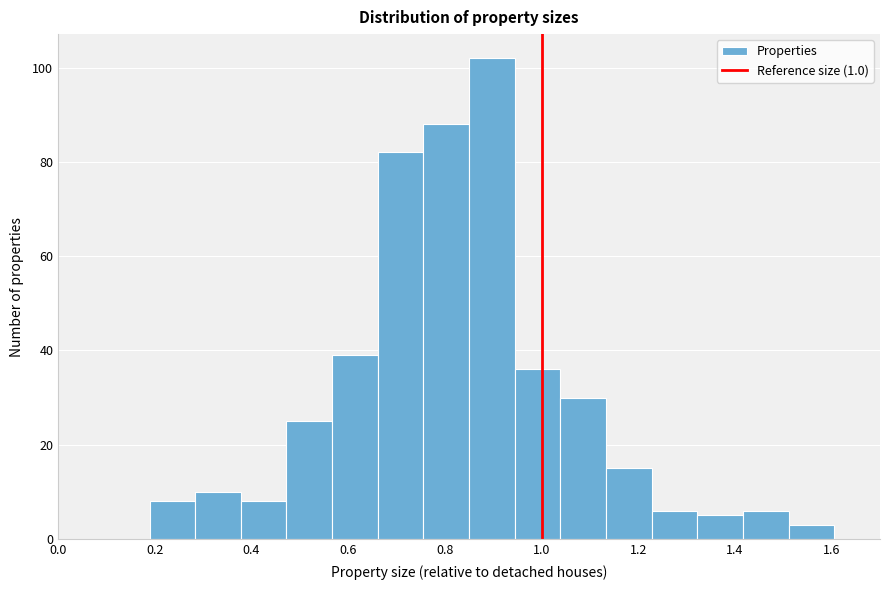

Reading left to right, transcribe this chart: for each bar, give the range it covers on the x-axis and its height. Neither the bar edges nor the heights are printed on the chart, so give them approximately, as read against the axes.

0.00 to 0.10: 0
0.10 to 0.18: 0
0.18 to 0.28: 8
0.28 to 0.38: 10
0.38 to 0.48: 8
0.48 to 0.56: 26
0.56 to 0.66: 40
0.66 to 0.76: 82
0.76 to 0.86: 88
0.86 to 0.94: 102
0.94 to 1.04: 36
1.04 to 1.14: 30
1.14 to 1.22: 16
1.22 to 1.32: 6
1.32 to 1.42: 6
1.42 to 1.52: 6
1.52 to 1.60: 4
1.60 to 1.70: 0